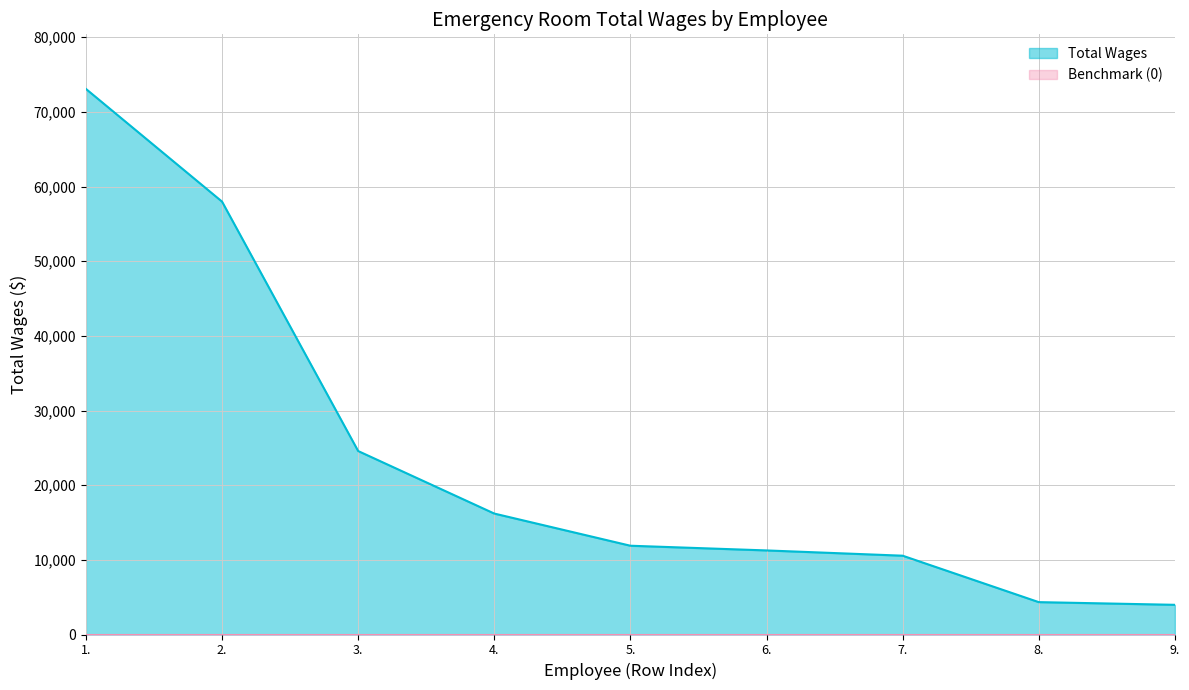

Where is the data nearest to the value 38526?

3.